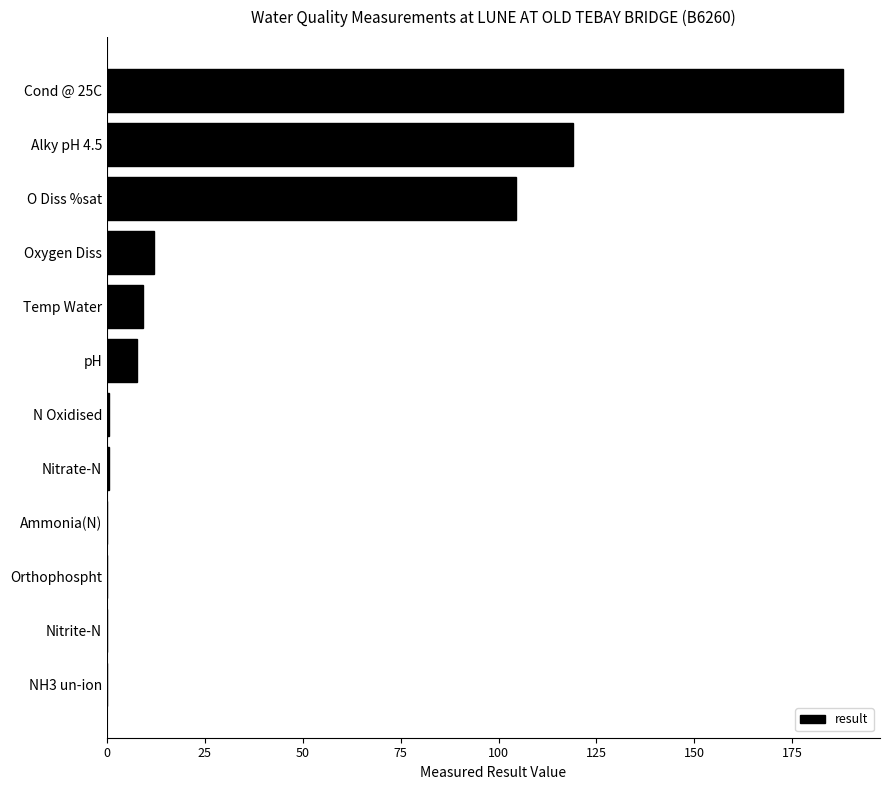

How many data points does each series have?

12